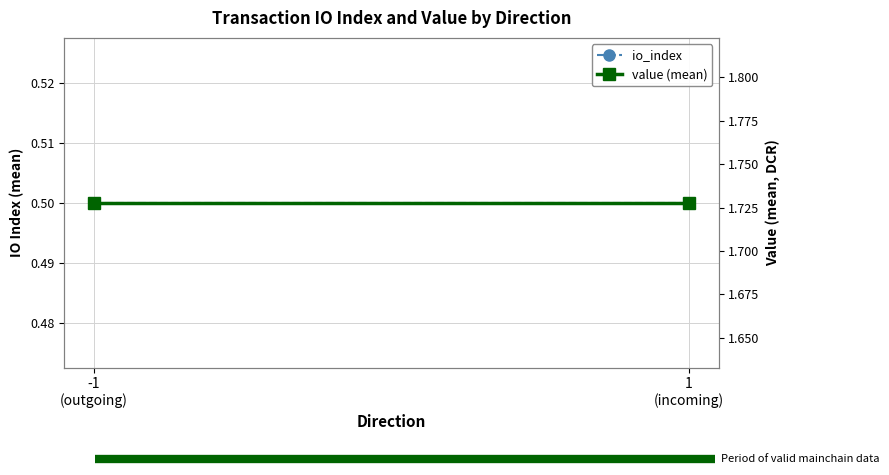

At which category is the sum across all series the highest?

-1
(outgoing)